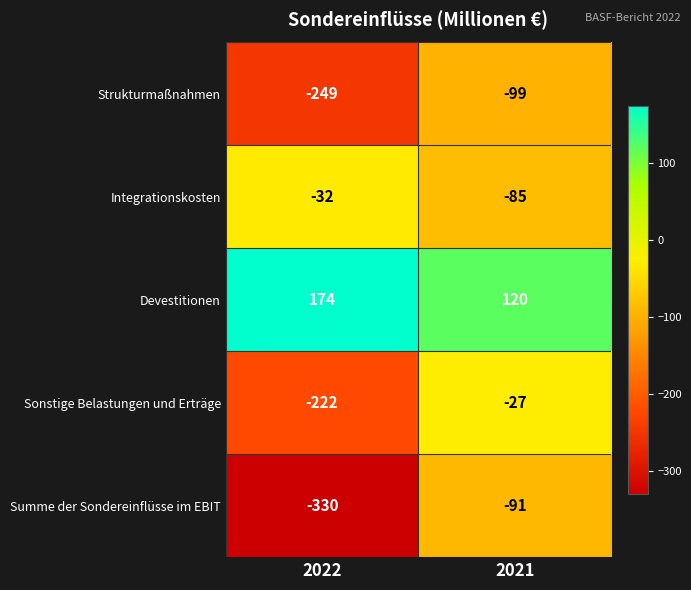

What is the sum of all Strukturmaßnahmen values?

-348